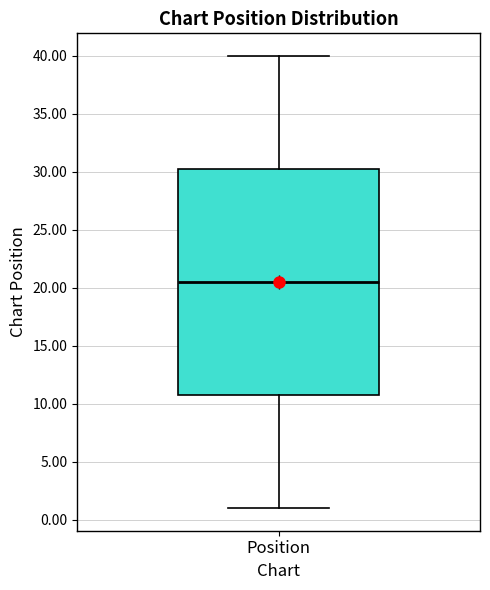

Where is the lower edge of the box for Position on the y-axis? The values are not printed on the chart, so give them approximately, as read against the axis.

11.0